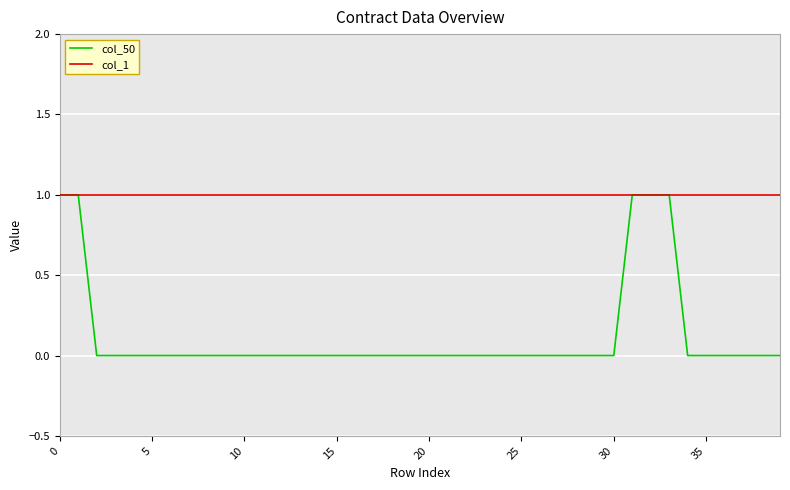

Reading left to right, list all the values displayed in this chart.

col_50: 1	1	0	0	0	0	0	0	0	0	0	0	0	0	0	0	0	0	0	0	0	0	0	0	0	0	0	0	0	0	0	1	1	1	0	0	0	0	0	0
col_1: 1	1	1	1	1	1	1	1	1	1	1	1	1	1	1	1	1	1	1	1	1	1	1	1	1	1	1	1	1	1	1	1	1	1	1	1	1	1	1	1